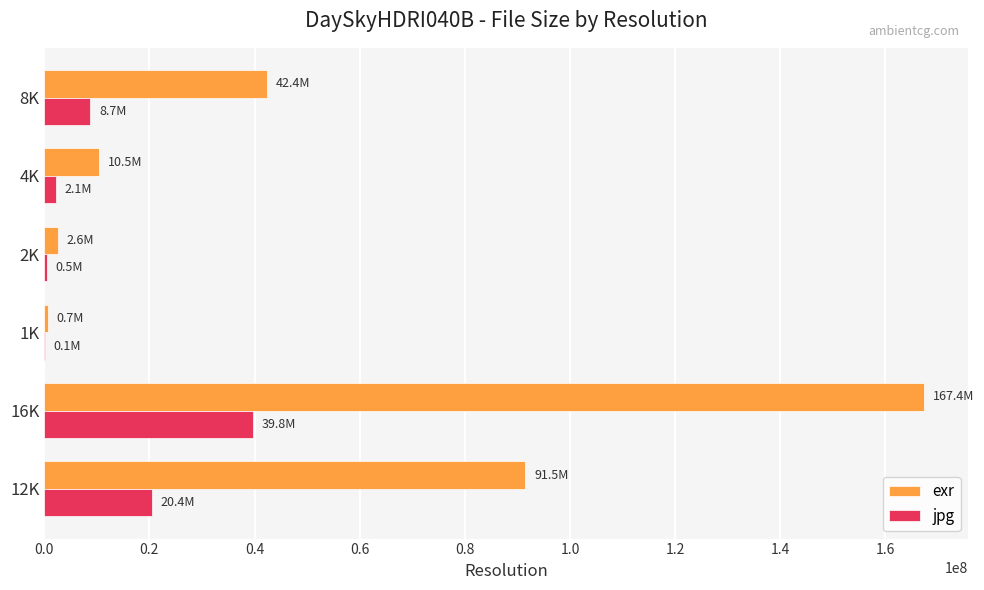

At which label does jpg reach its peak?

16K